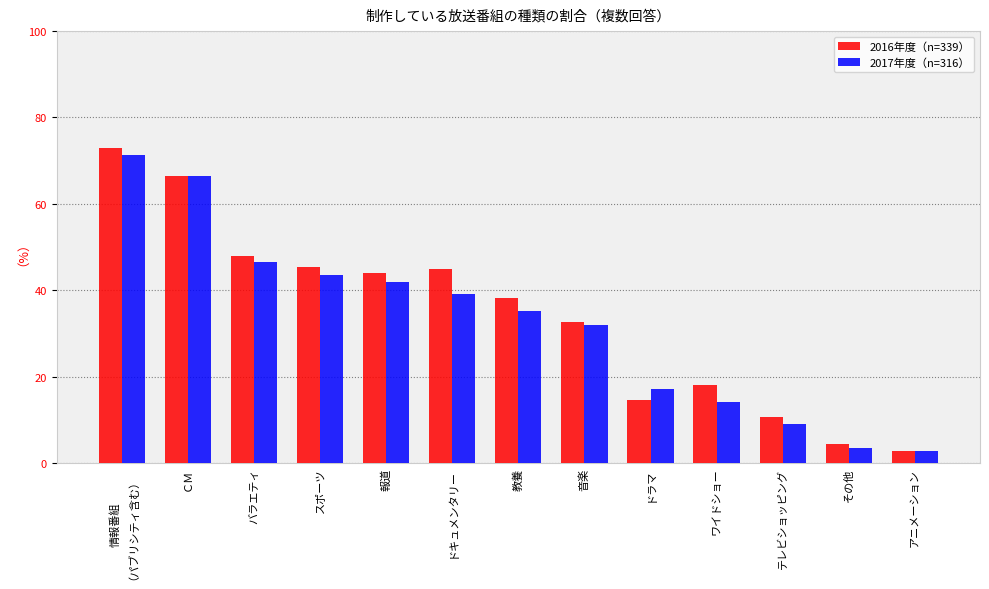

What is the maximum value for 2016年度（n=339）?

72.9